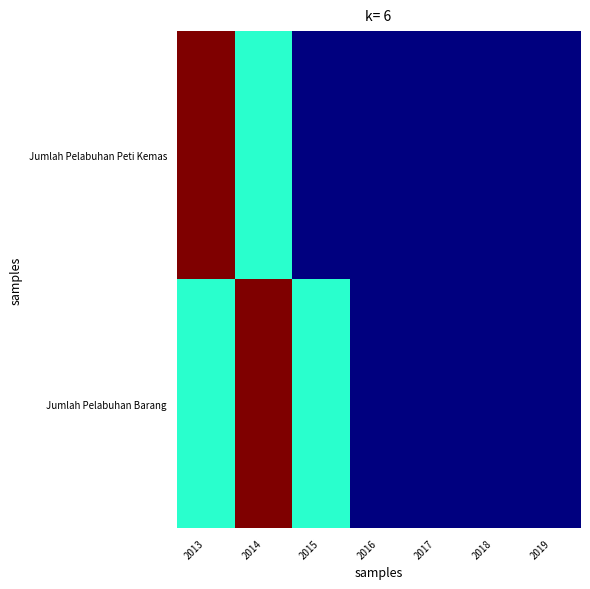

How many categories are shown in the chart?

7